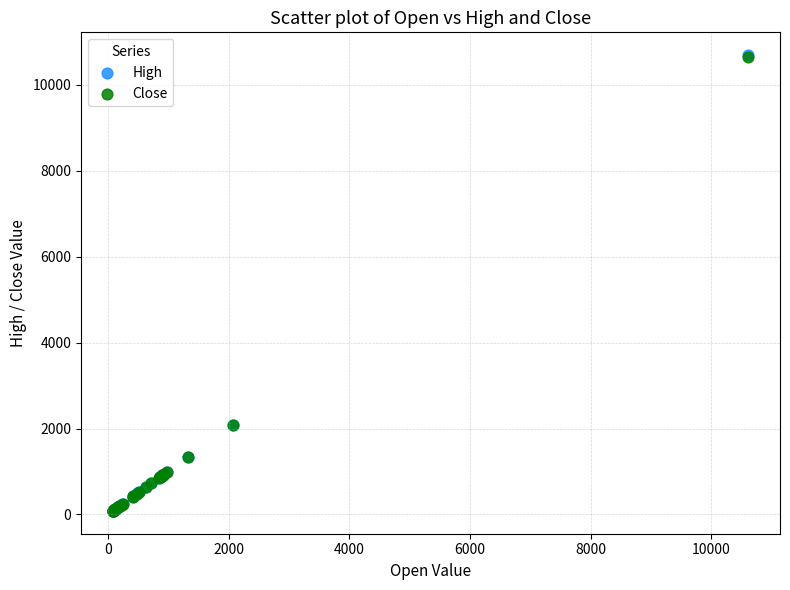

What are all the series names shown in the legend?

High, Close